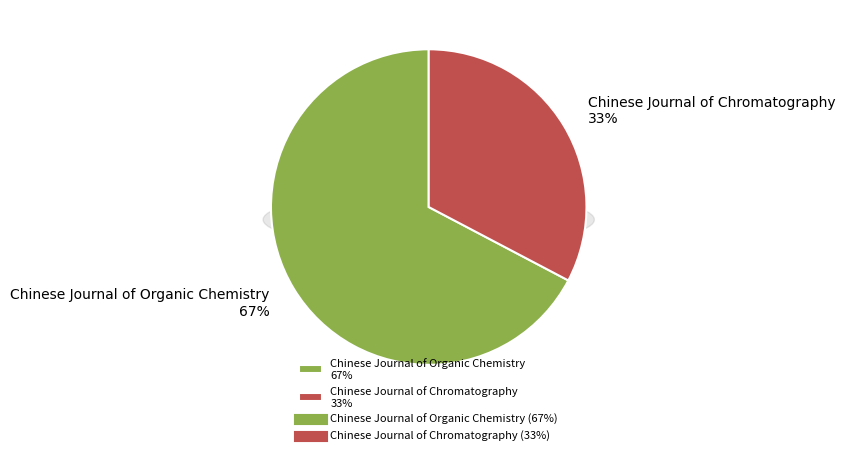

Count the number of slices in the pie.

2